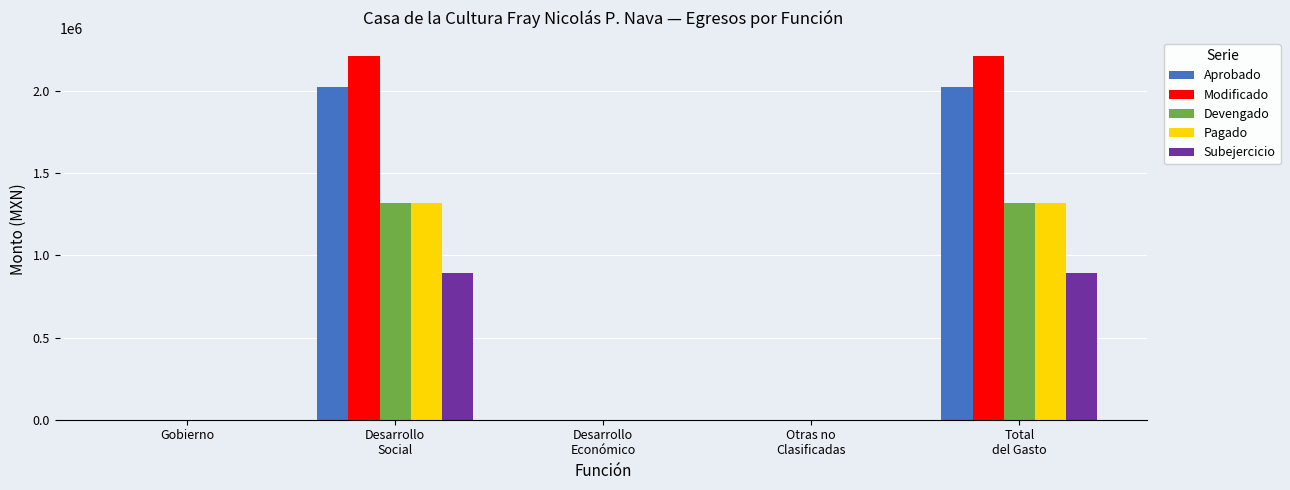

How many distinct data groups are displayed?

5